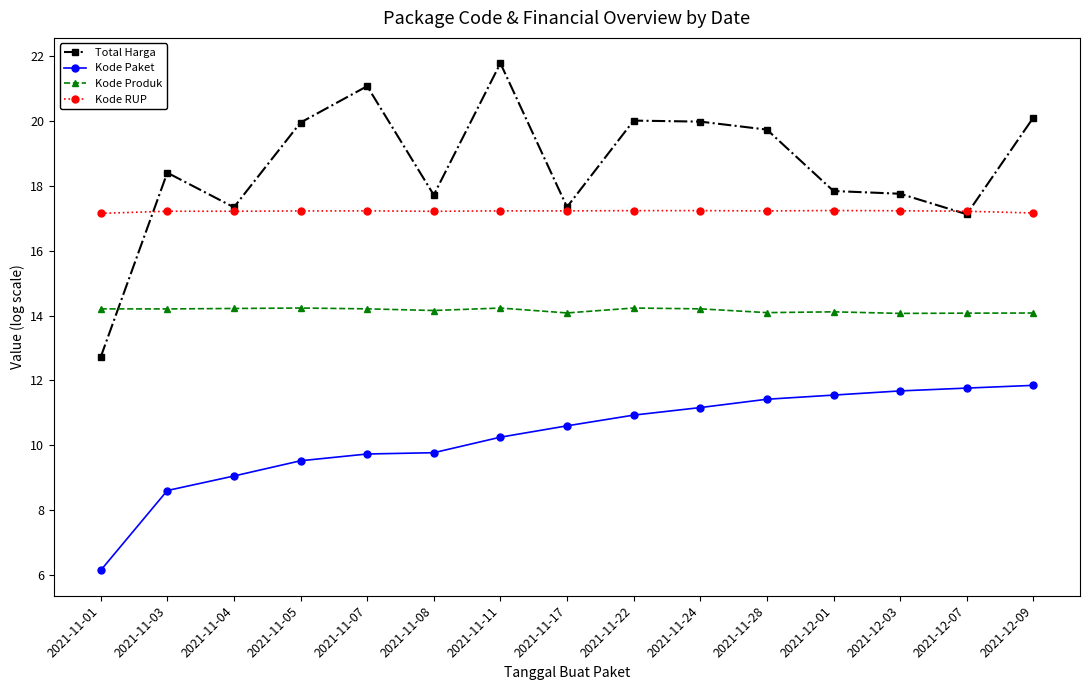

Does the chart display data point markers on the line(s)?

Yes